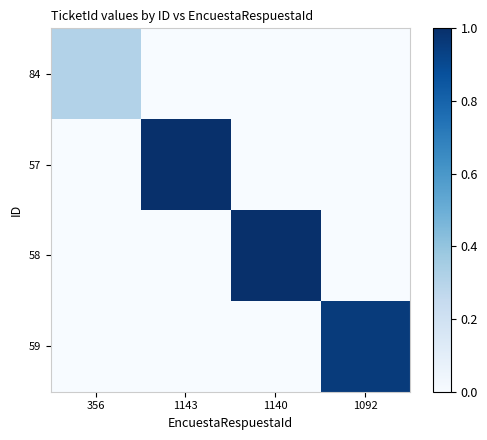

Which series has the largest total across all categories?

57